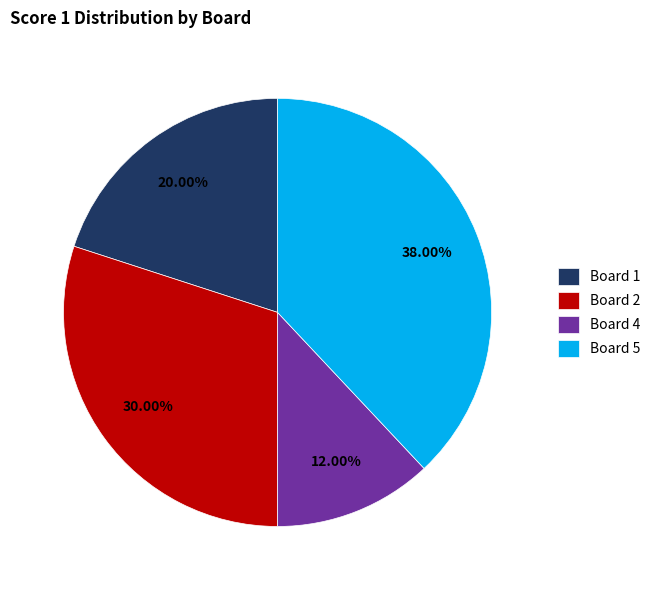

Which has a higher value, Board 2 or Board 5?

Board 5